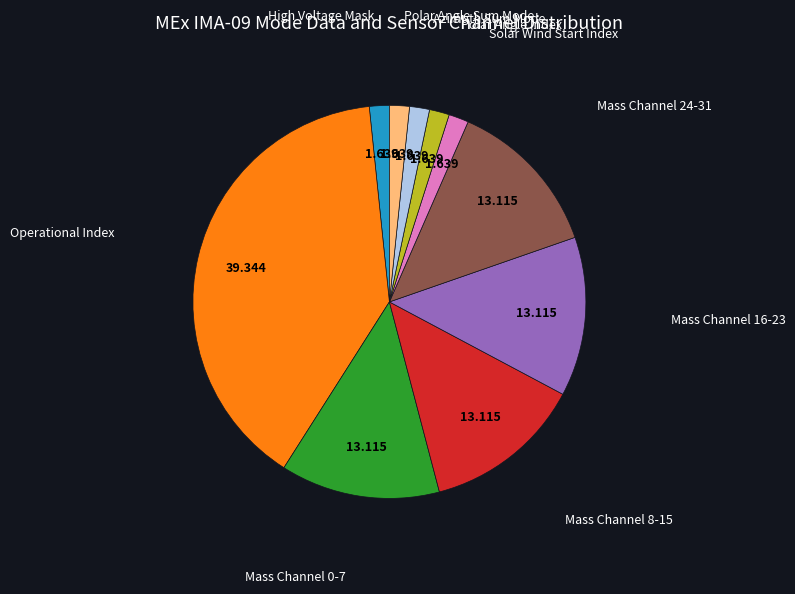

How many segments does this pie chart have?

10